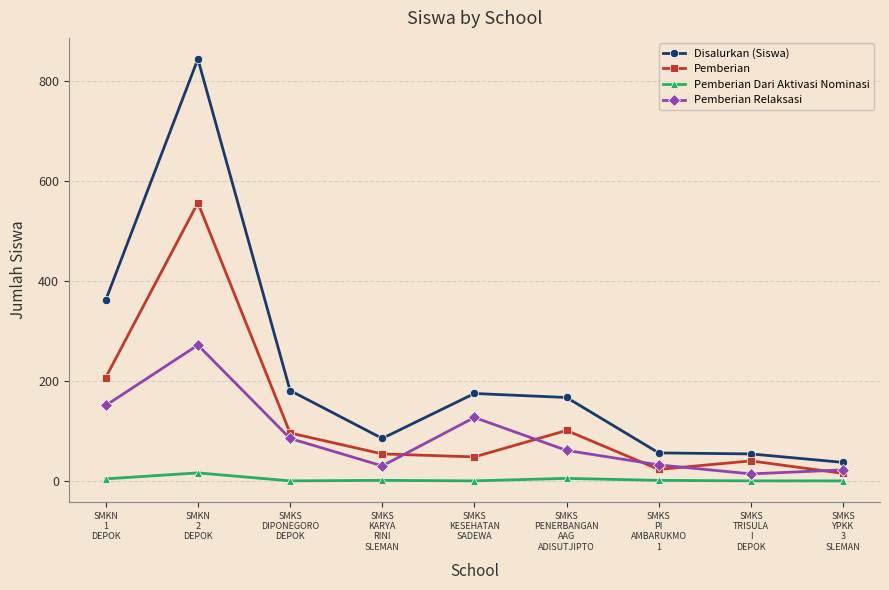

Count the number of categories in the chart.

9